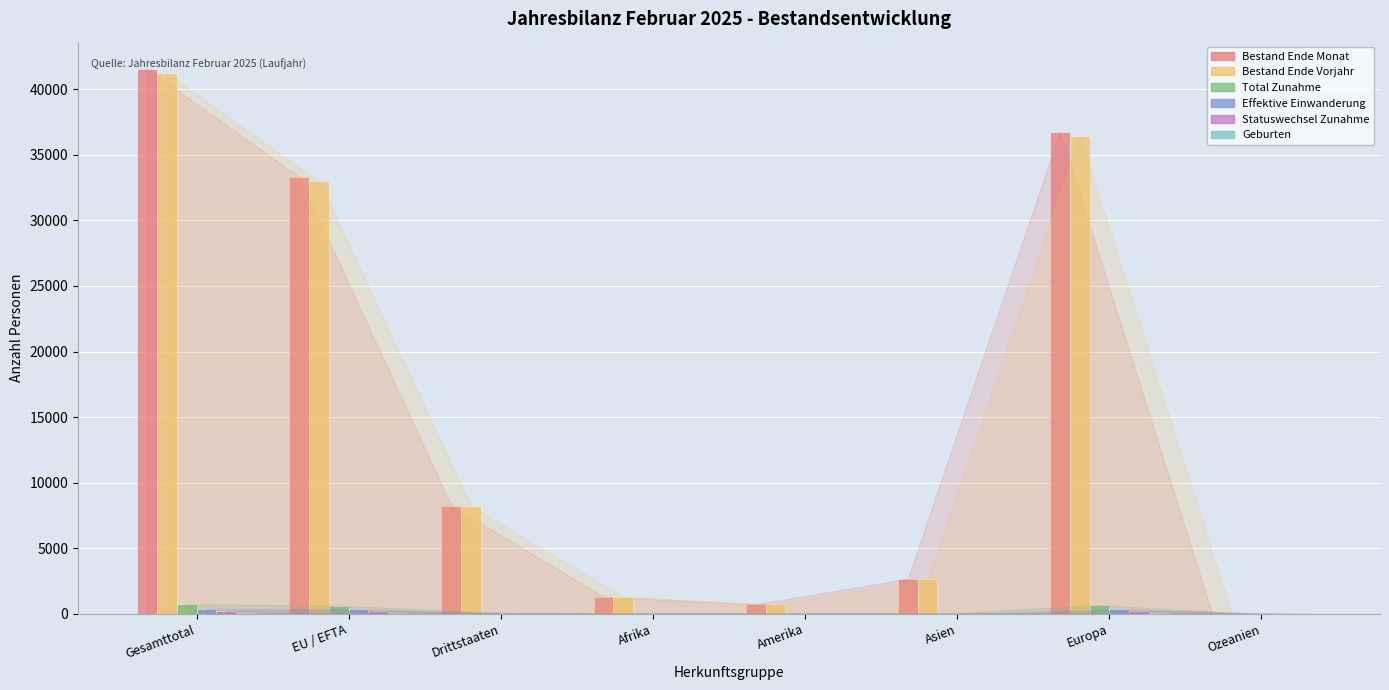

Which label corresponds to the largest value in the chart?

Gesamttotal